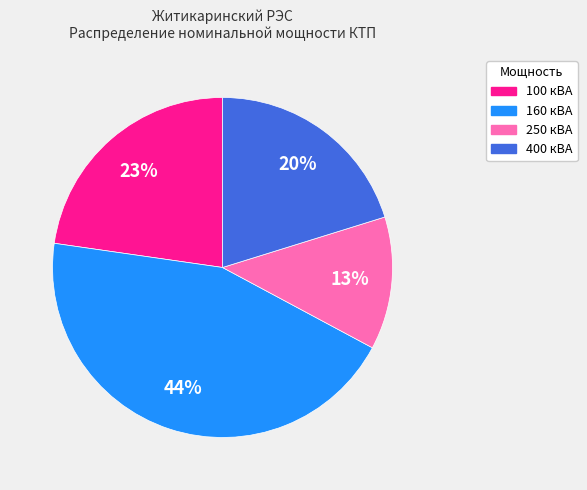

To the nearest percent, what is the average slice percentage?

25%